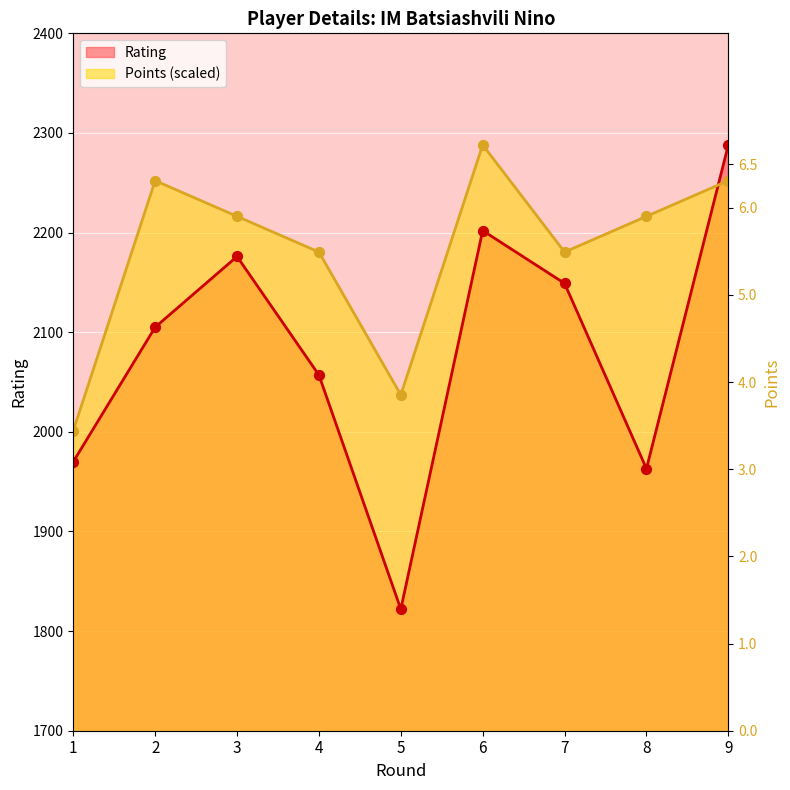

What are all the series names shown in the legend?

Rating, Points